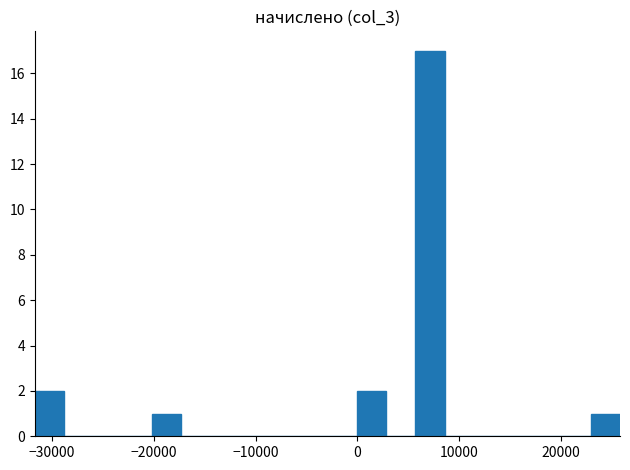

Around what value on the x-axis is the tallest bar? Give the approximate position of its centre, as read against the axis.

7000